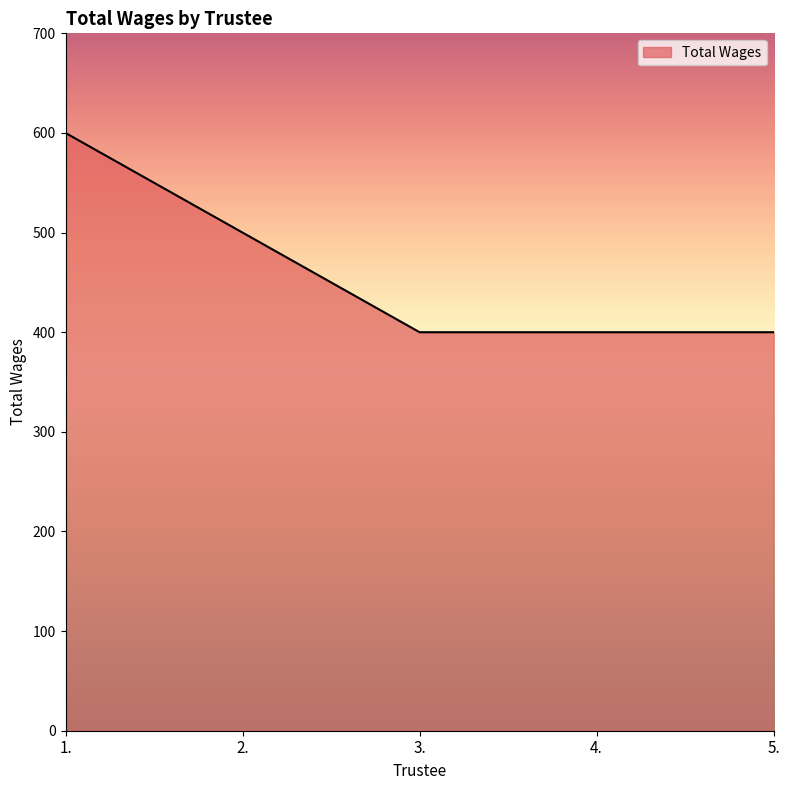

What is the change in value from 1. to 4.?

-200